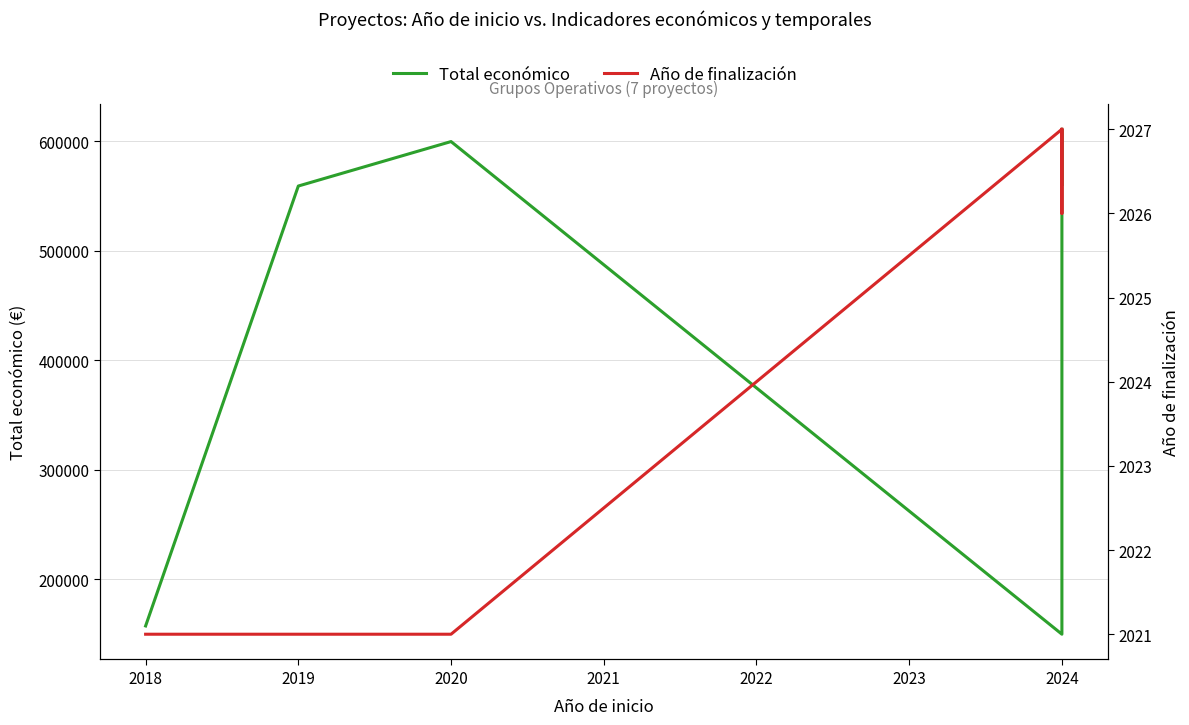

Is this an area chart (filled region under the line)?

No